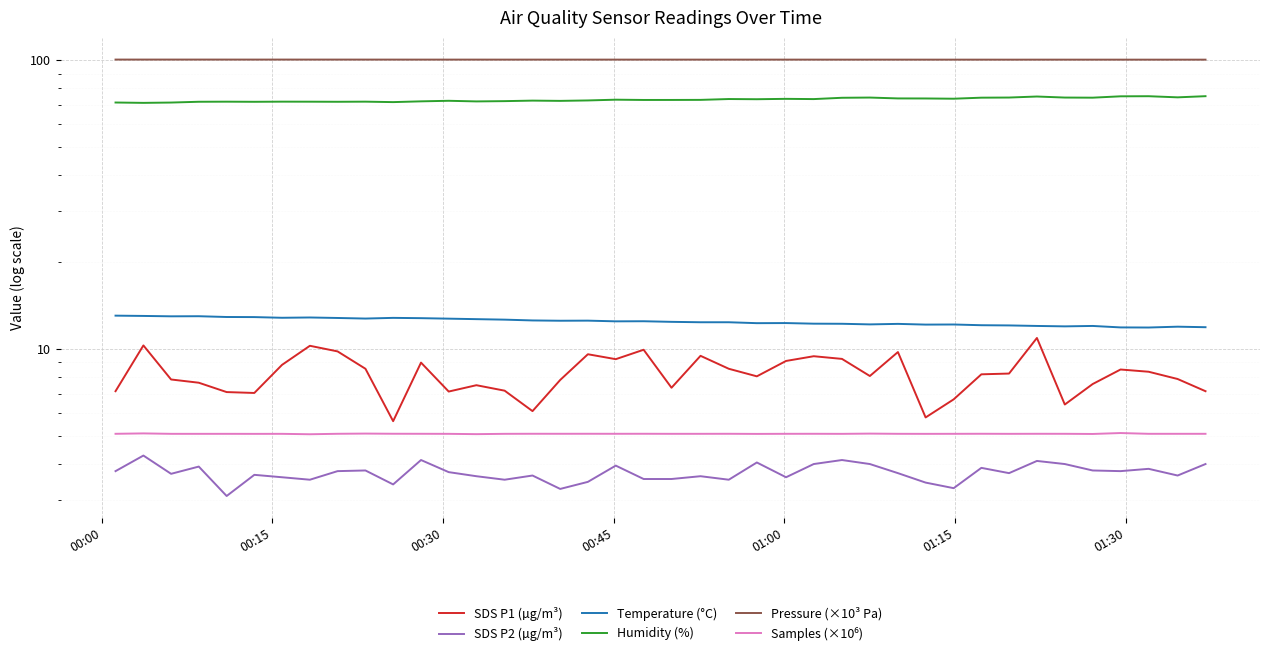

What are all the series names shown in the legend?

SDS P1 (µg/m³), SDS P2 (µg/m³), Temperature (°C), Humidity (%), Pressure (×10³ Pa), Samples (×10⁶)